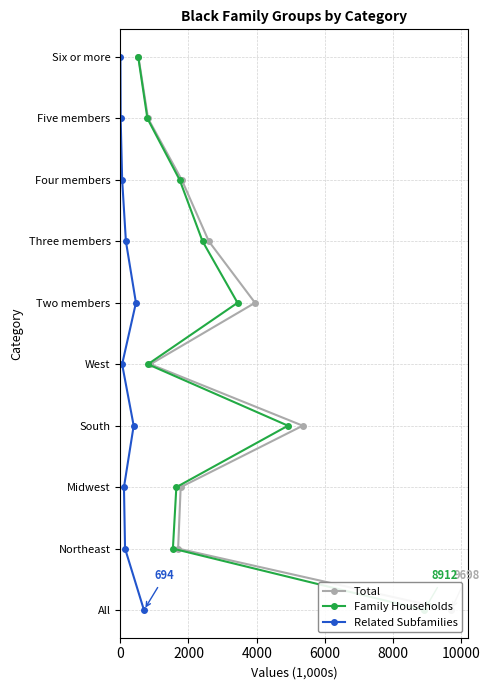

Is this an area chart (filled region under the line)?

No